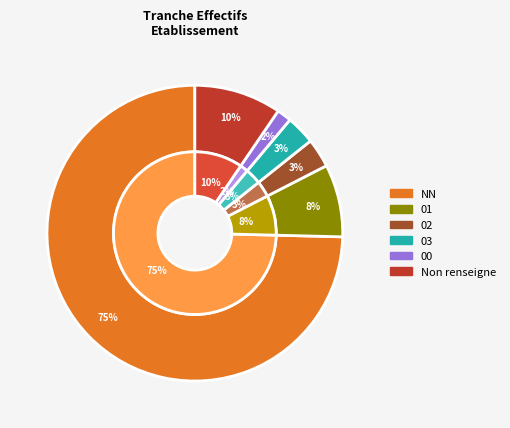

What is the smallest slice in the pie chart?

00